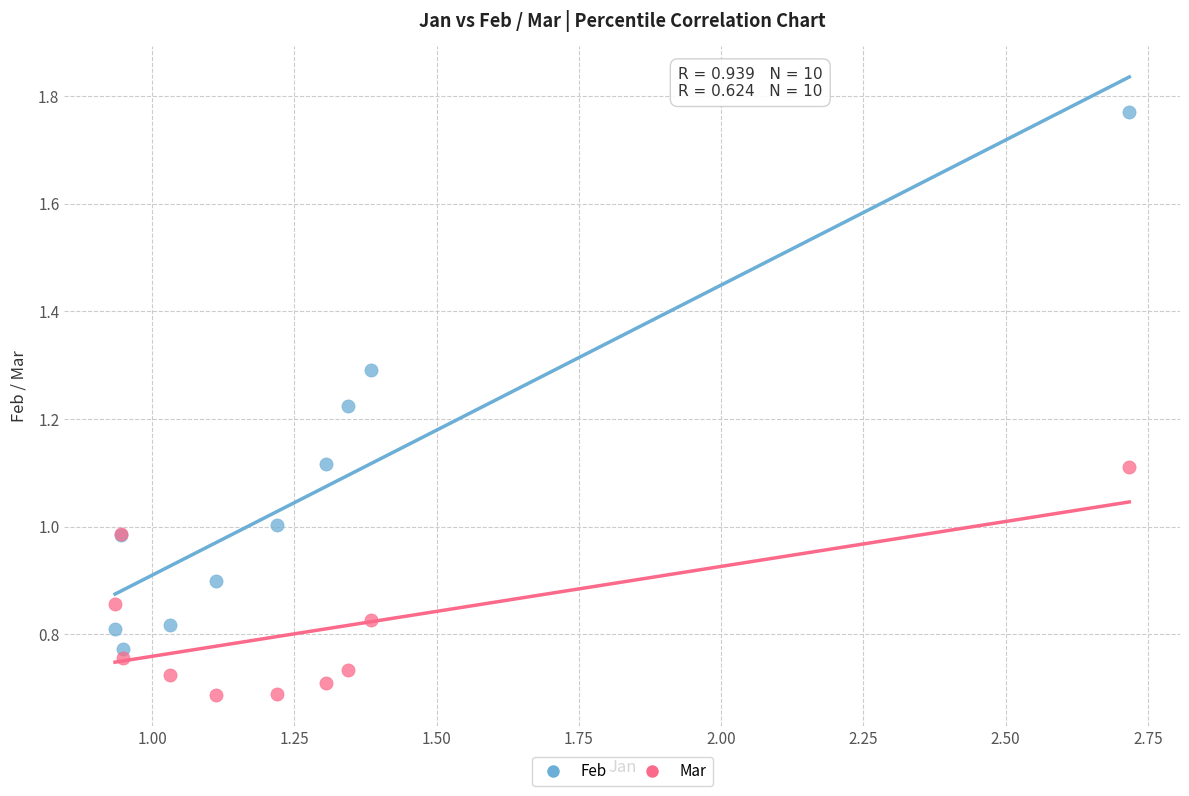

Which series reaches the maximum Y coordinate?

Feb